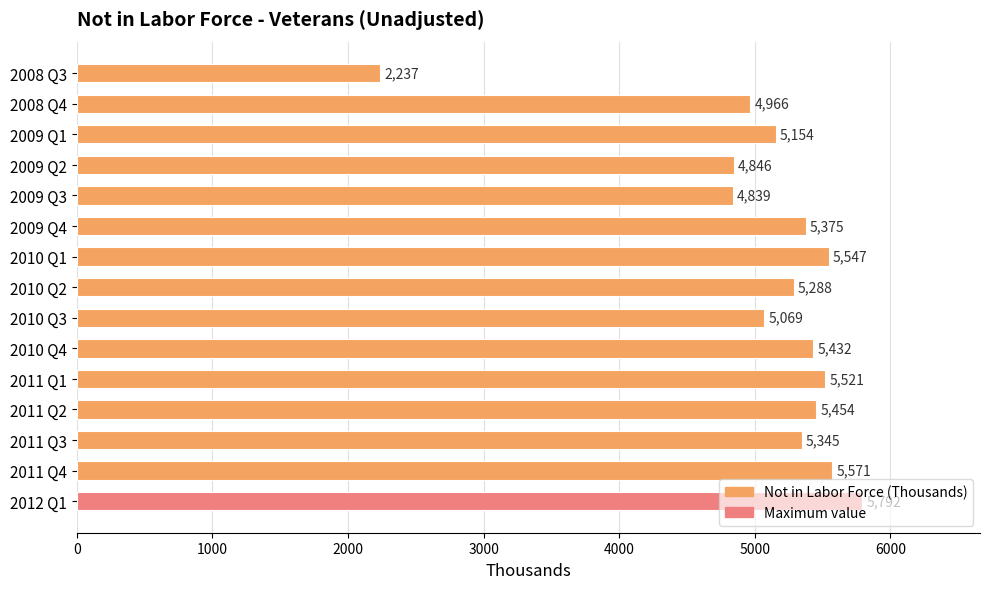

What is the difference between the maximum and second lowest values?

953